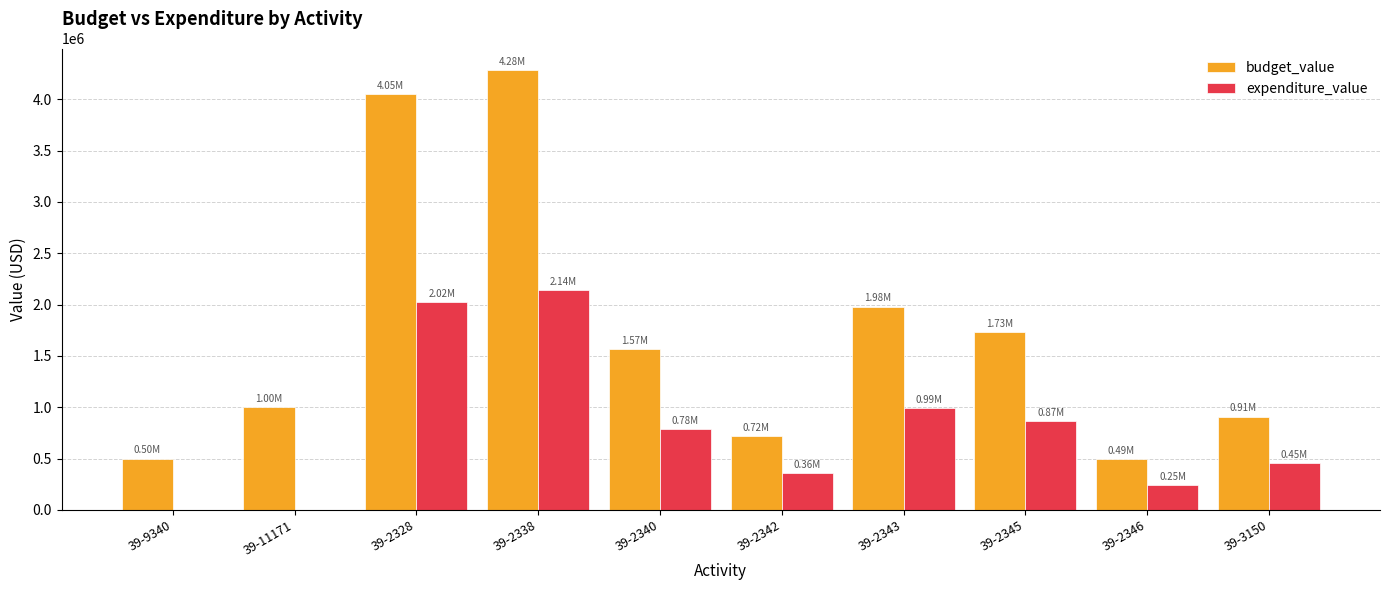

Which series has the largest total across all categories?

budget_value